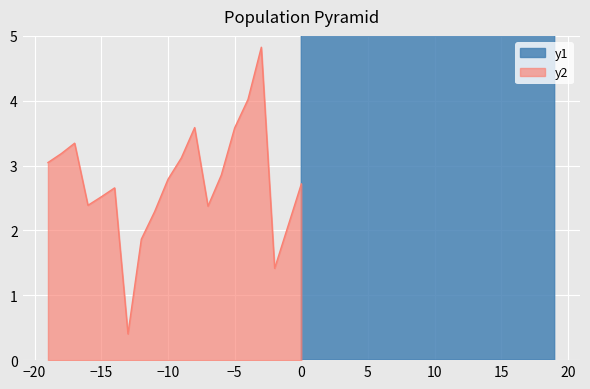

What is the minimum value for y2?

0.4